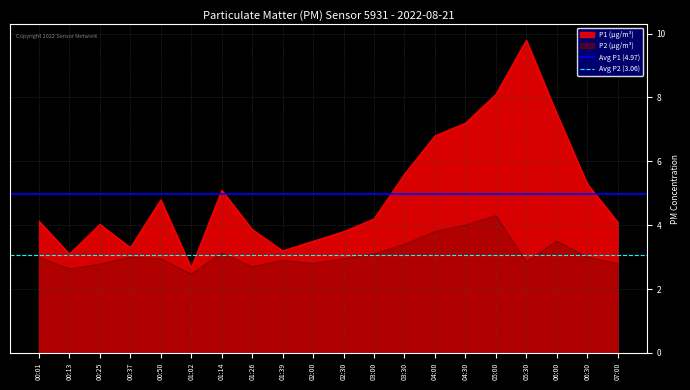

Which has a higher value, 00:01 or 00:13?

00:01